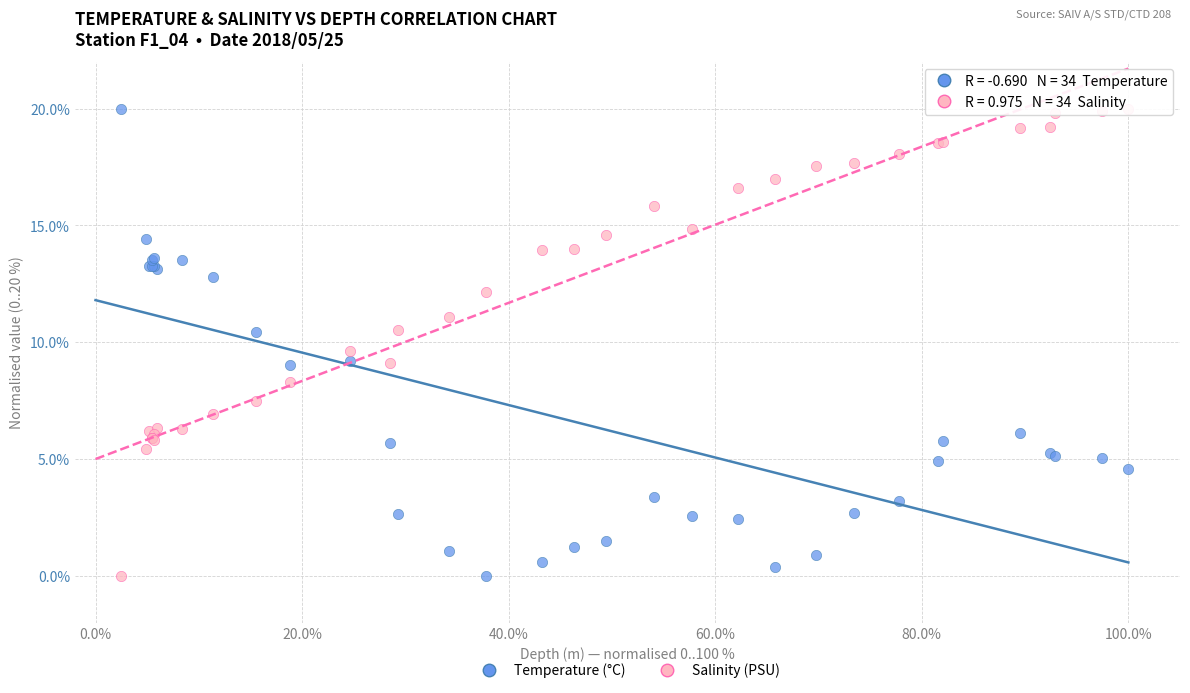

What is the X range (max minus min) for the scatter plot?

97.5